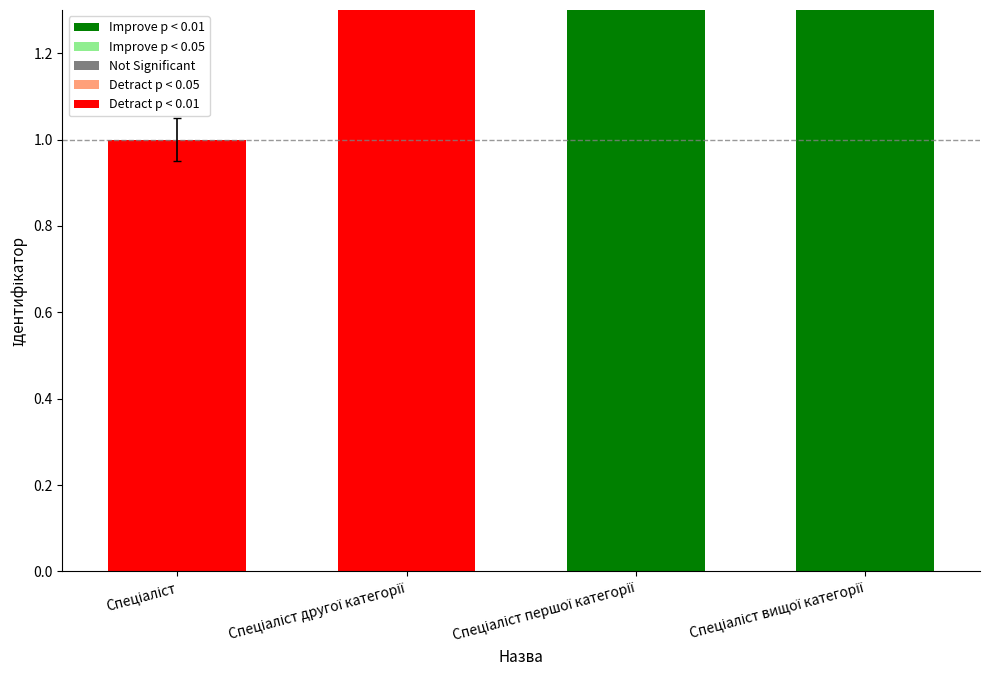

At which category does the chart reach its peak across all series?

Спеціаліст вищої категорії